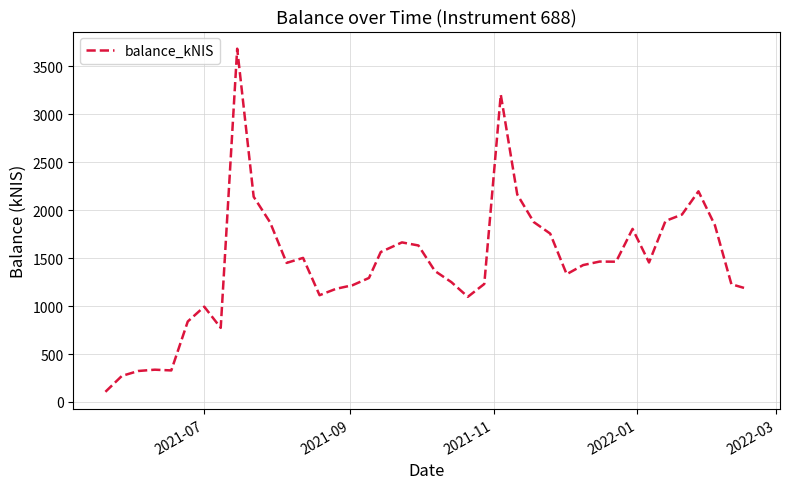

True or false: the data has more than 1 interior local peaks.

True